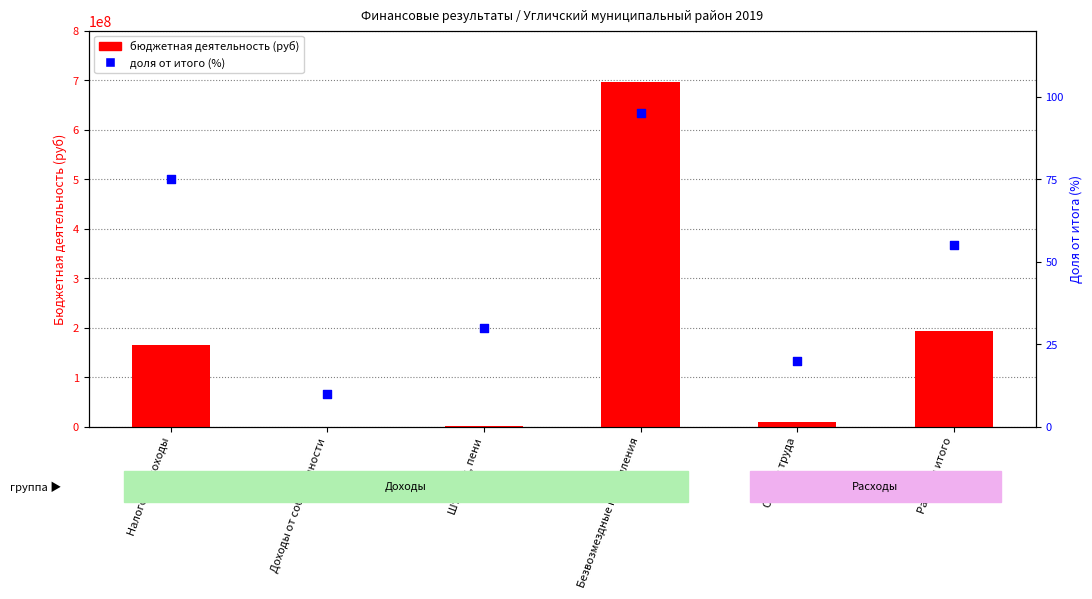

Is the value of бюджетная деятельность (руб) at Штрафы, пени greater than the value of доля от итога (%) at Безвозмездные поступления?

Yes